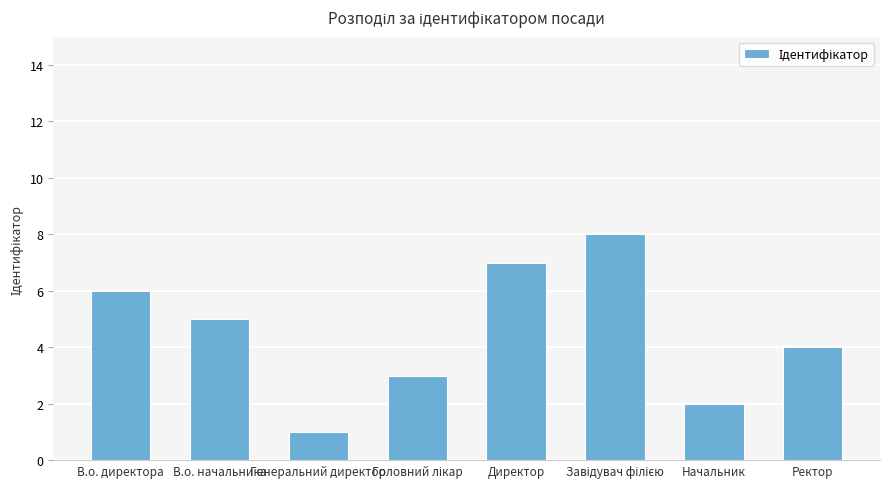

At which label does the data first exceed 5?

В.о. директора